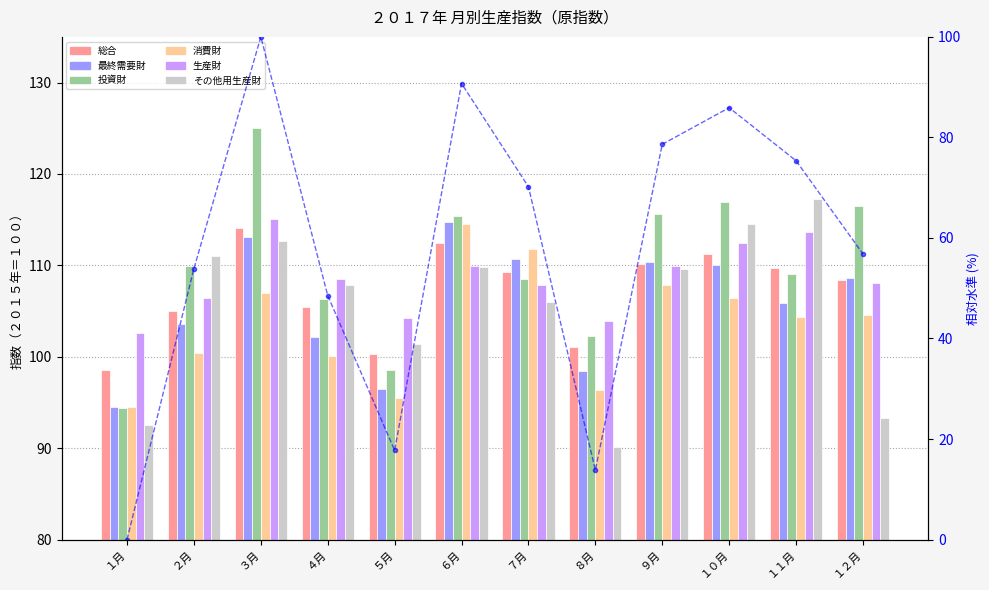

Which category has the highest value in the 生産財 series?

３月